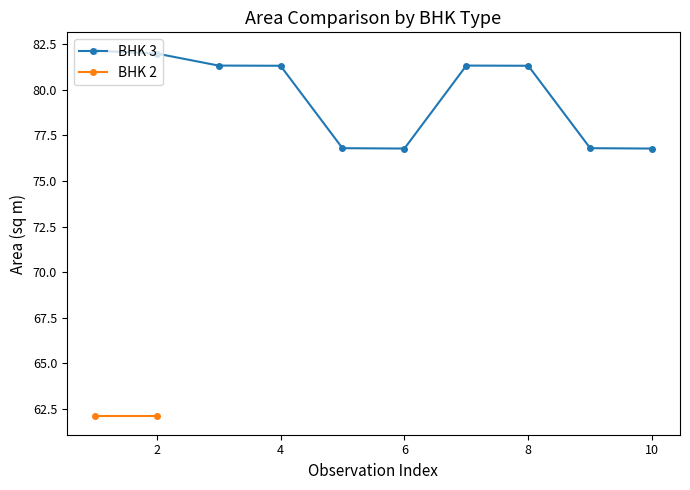

How many values in the BHK 3 series are below 81?

4